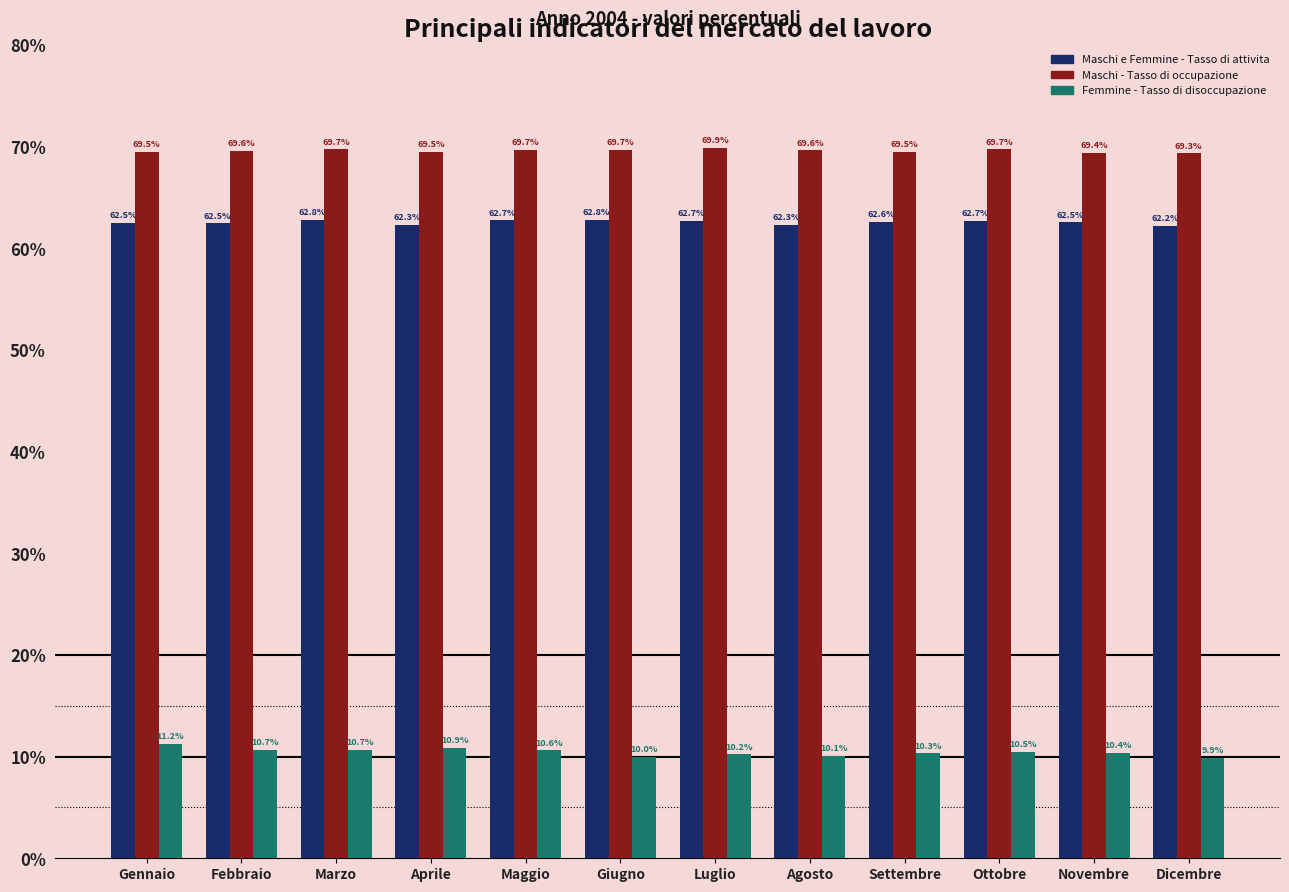

Is it true that Maschi e Femmine - Tasso di attivita equals 62.7 at Luglio?

True